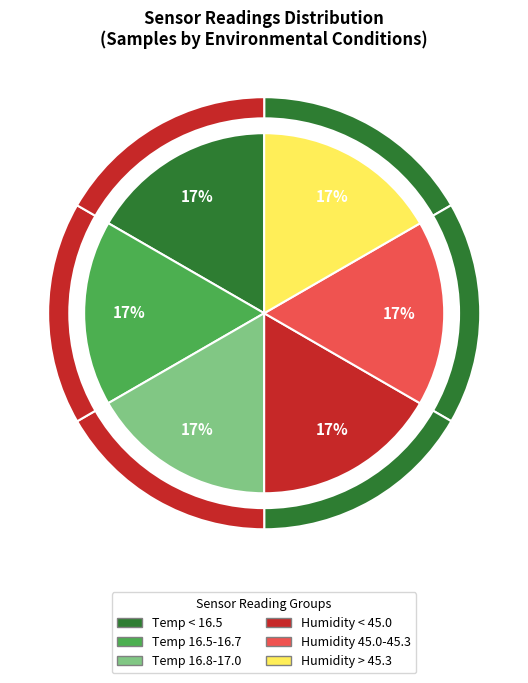

To the nearest percent, what portion does Temp 16.8-17.0 represent?

17%